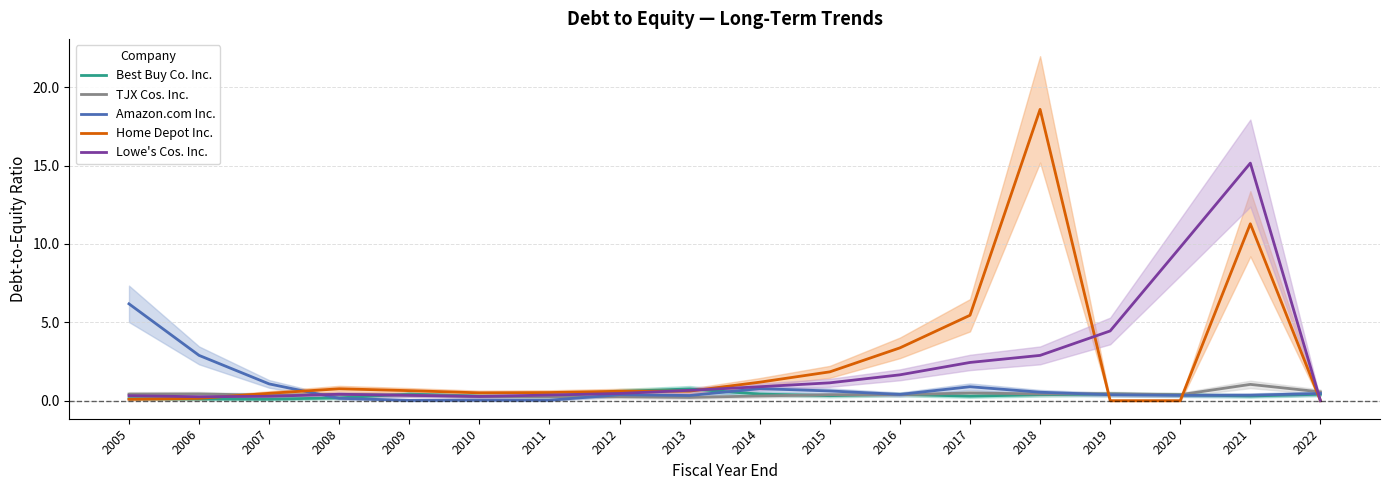

What is the difference between the highest and lowest values at 2014?

0.9